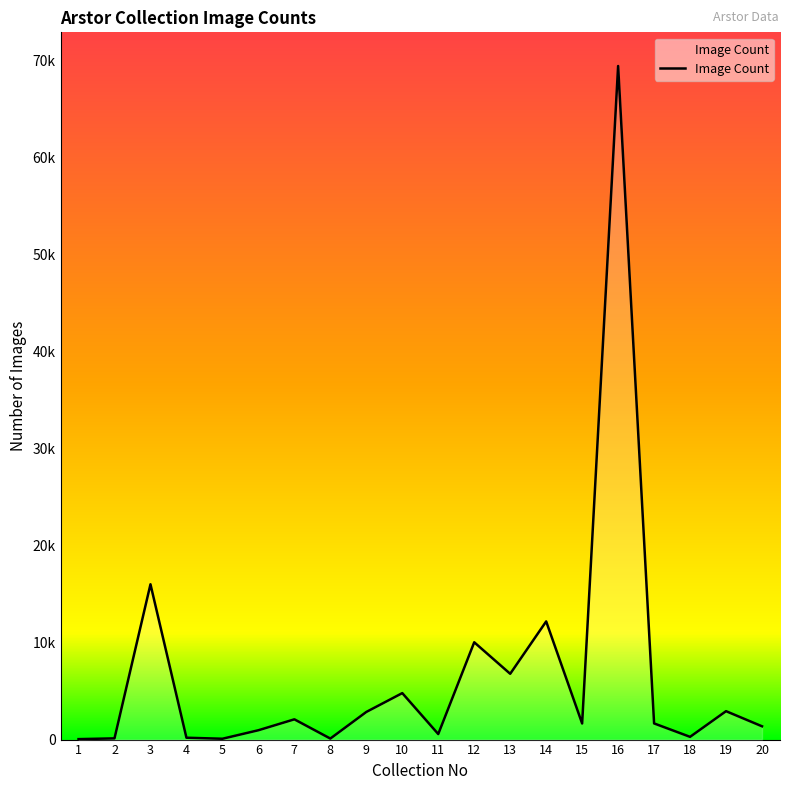

Reading left to right, transcribe all the data shown in this chart.

1=47	2=124	3=16015	4=192	5=86	6=963	7=2089	8=105	9=2849	10=4792	11=570	12=10034	13=6783	14=12185	15=1659	16=69459	17=1667	18=282	19=2929	20=1370